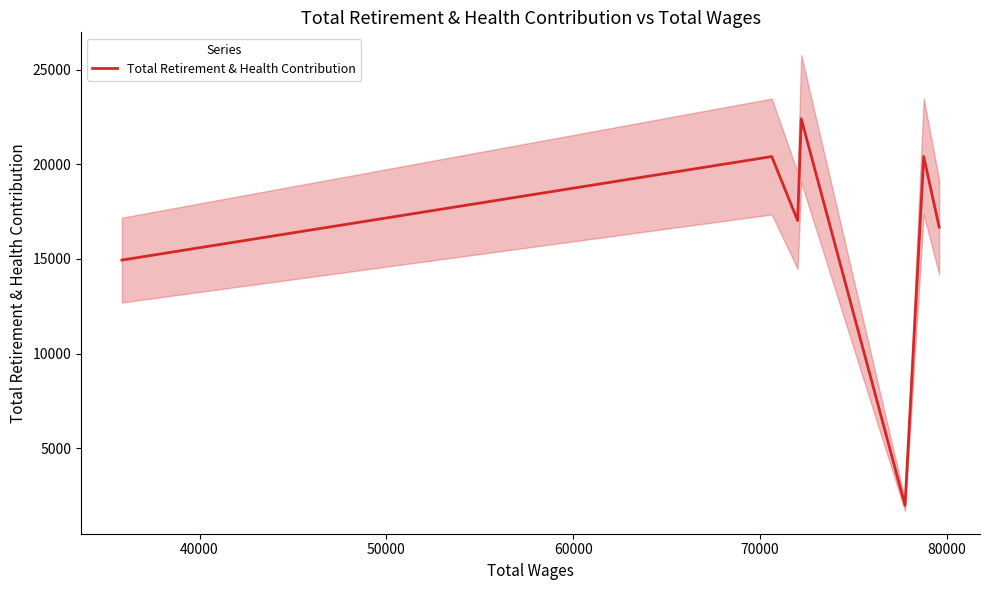

What is the maximum value for Total Retirement & Health Contribution?

22405